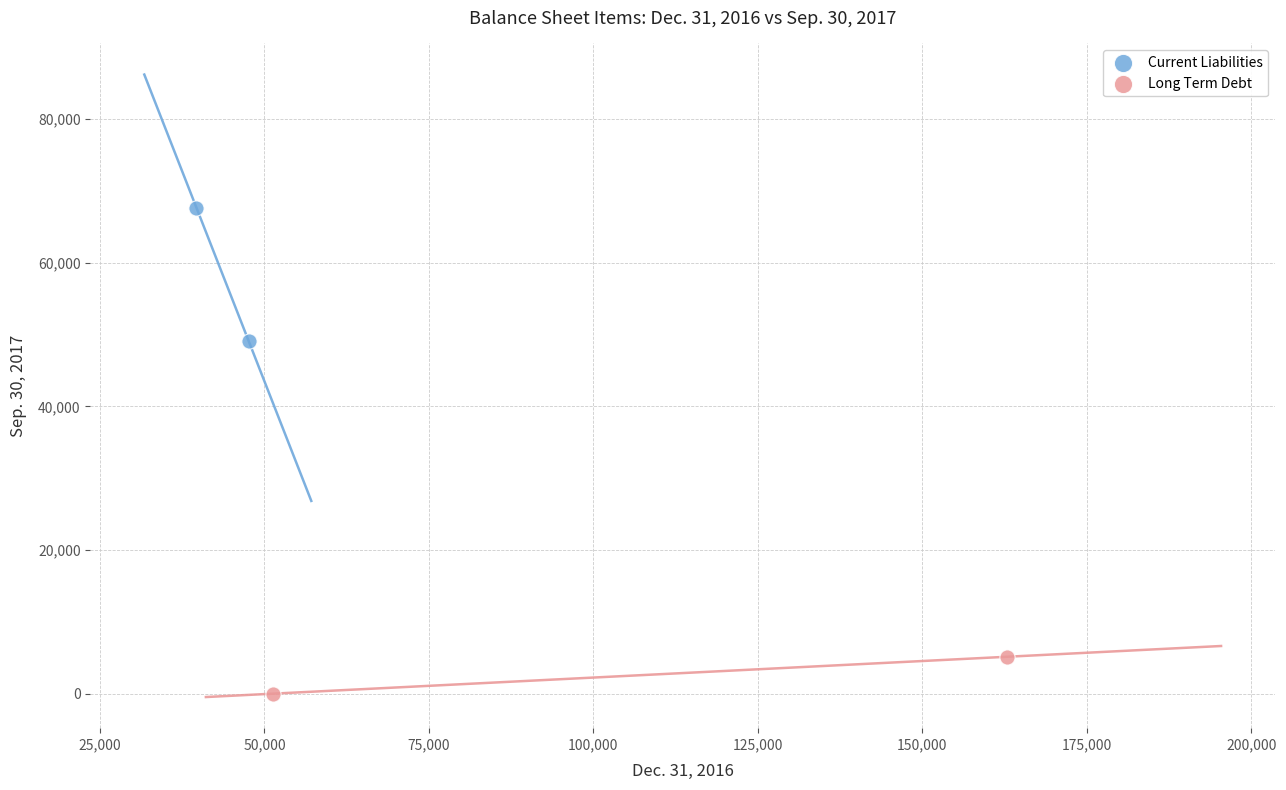

What are all the series names shown in the legend?

Current Liabilities, Long Term Debt